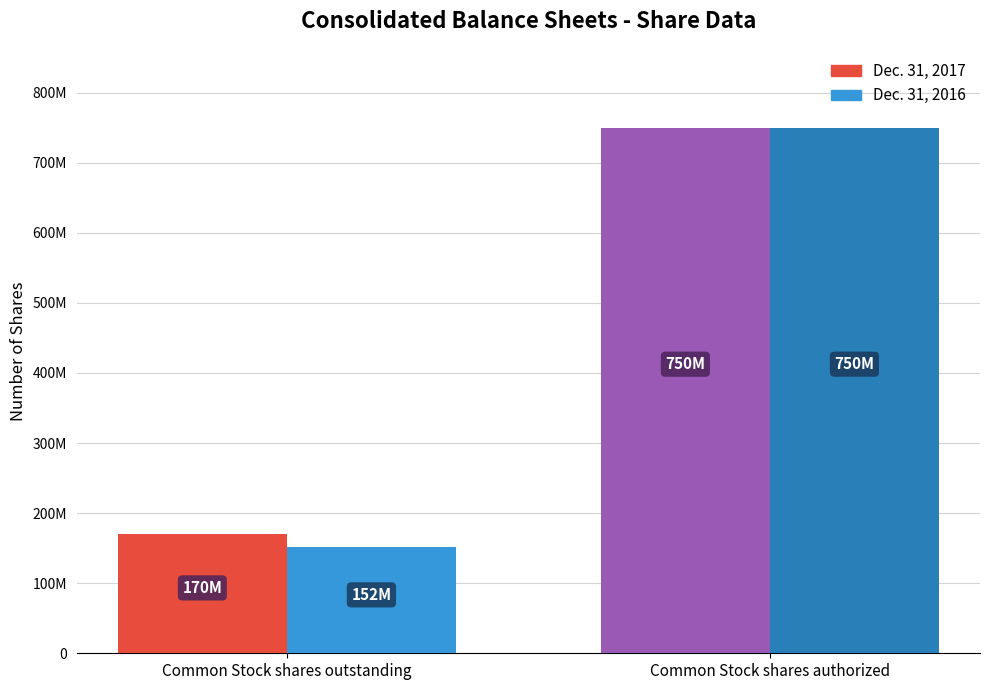

Read the Dec. 31, 2017 value at Common Stock shares outstanding, to the nearest 50.

169564950